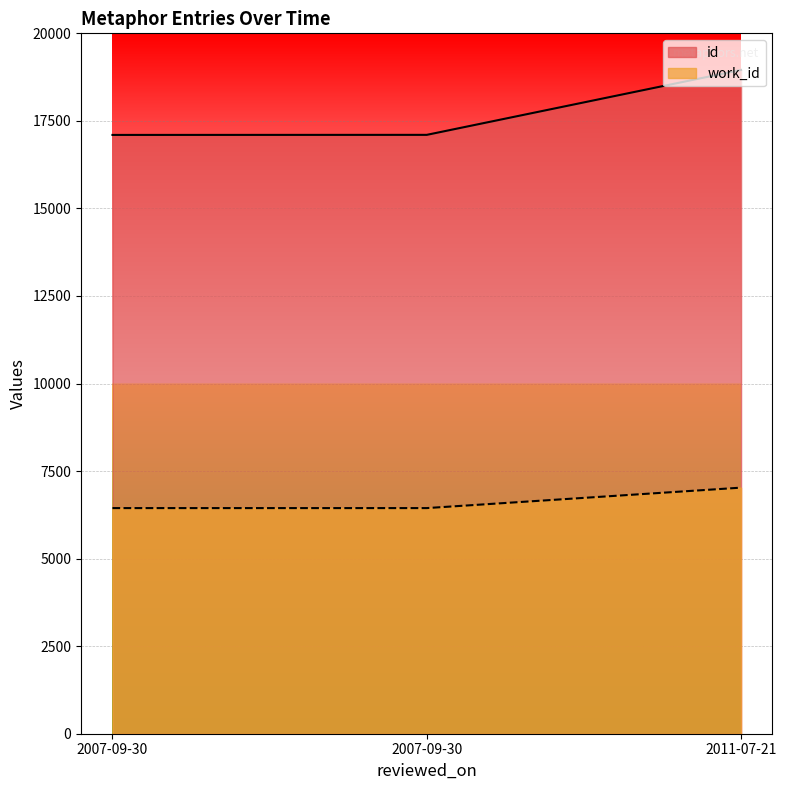

What is the total value across all series at 2007-09-30?

23542